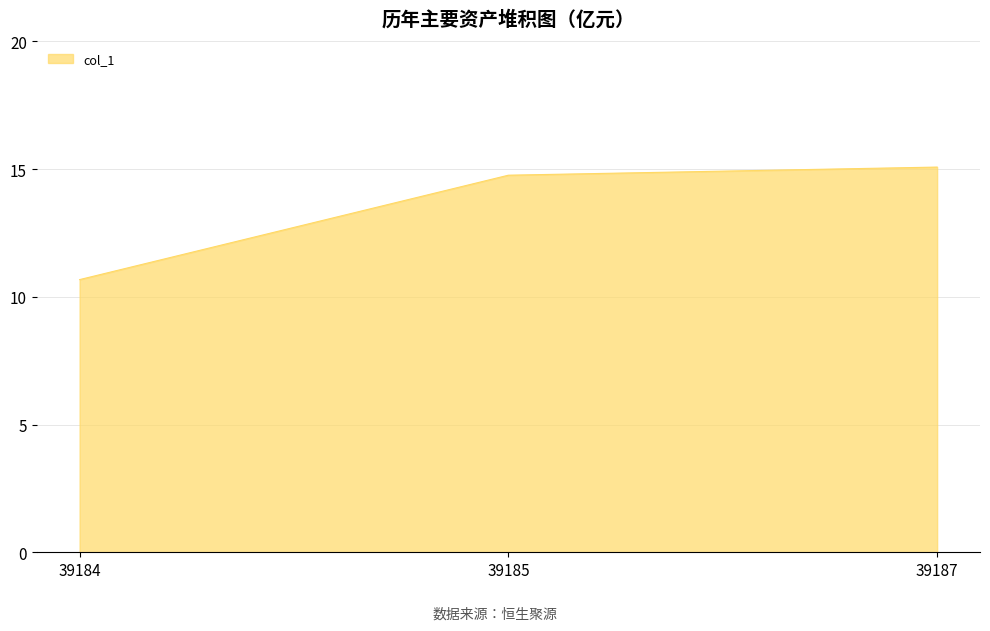

The value at 39187 is 22.5. True or false?

False